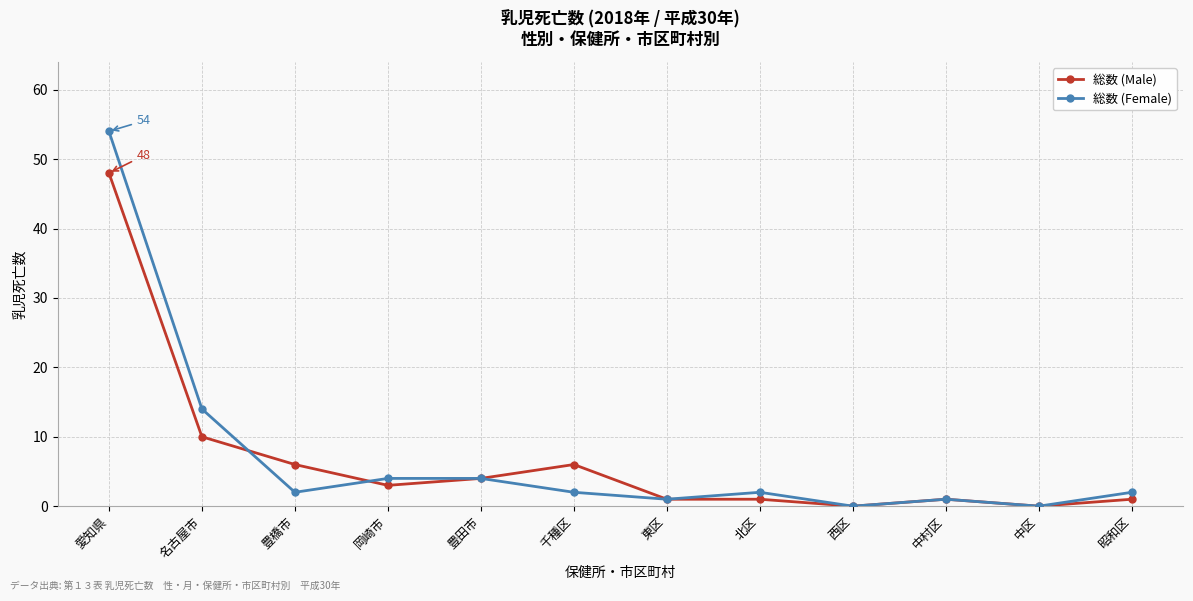

Reading left to right, what are all the values shown in this chart?

総数 (Male): 48	10	6	3	4	6	1	1	0	1	0	1
総数 (Female): 54	14	2	4	4	2	1	2	0	1	0	2